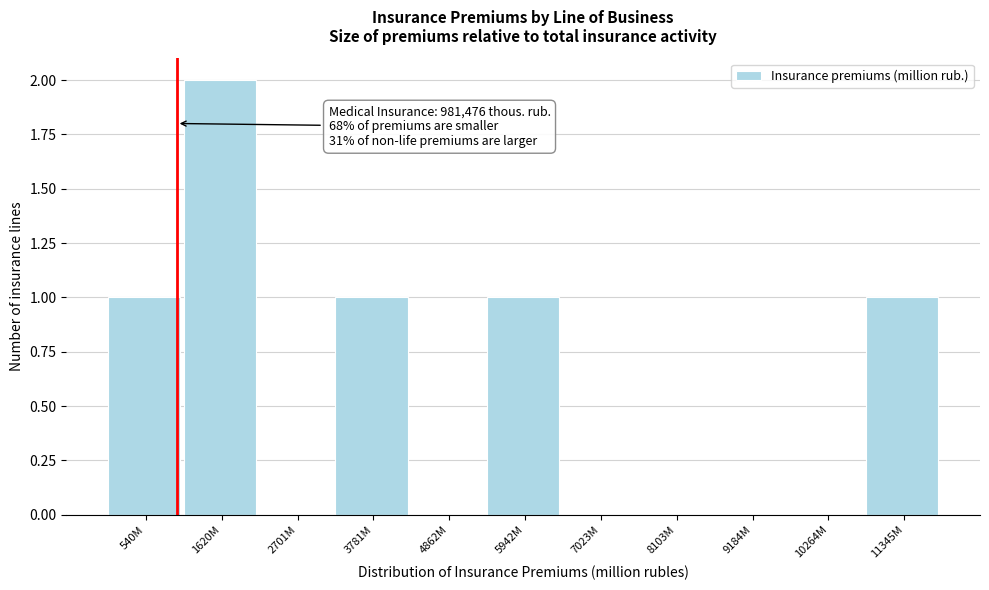

Reading right to left, transcribe all the data shown in this chart.

11345M=1	10264M=0	9184M=0	8103M=0	7023M=0	5942M=1	4862M=0	3781M=1	2701M=0	1620M=2	540M=1